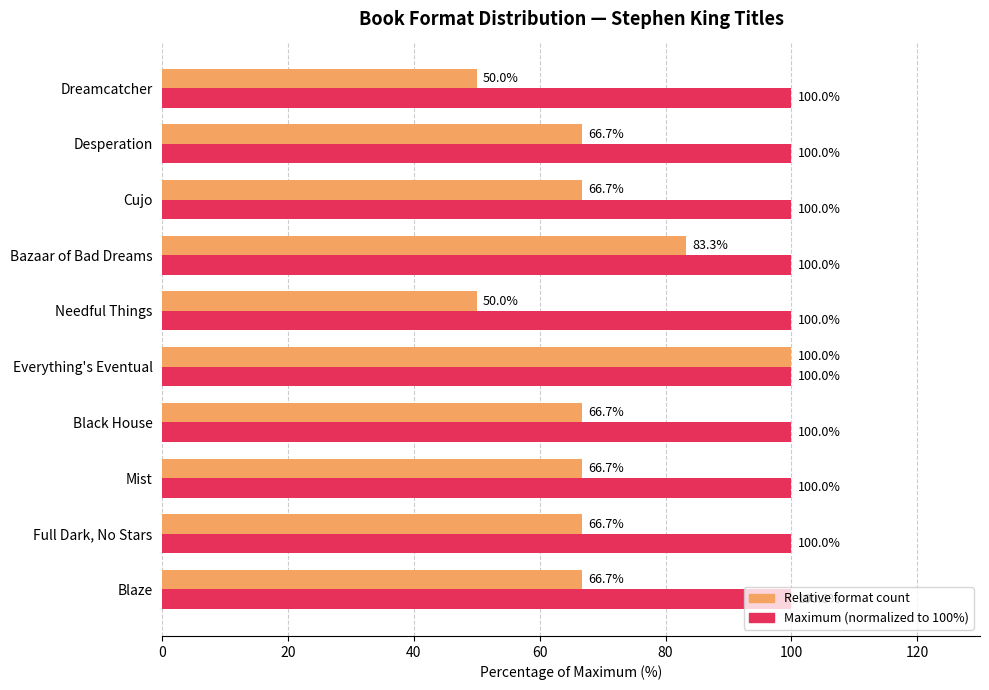

What is the spread (max minus min) of values at Cujo?

33.3